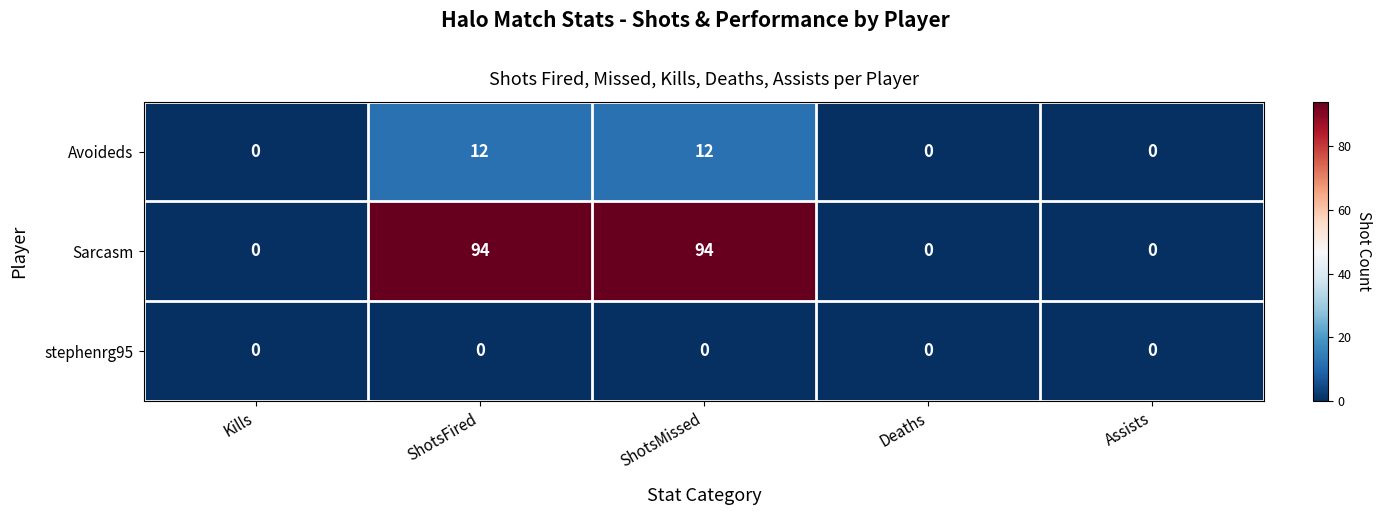

What is the maximum value shown in the chart?

94